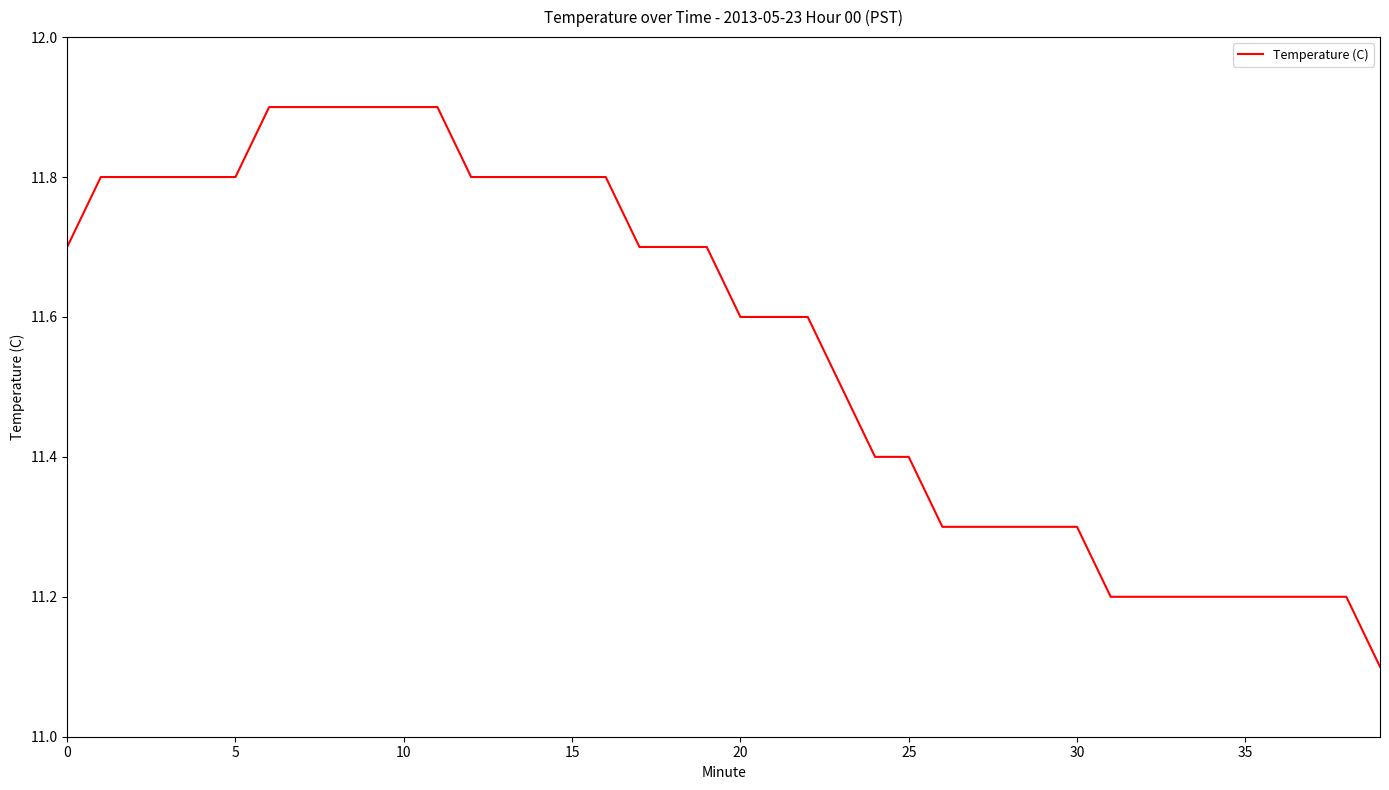

How many lines are shown in the chart?

1